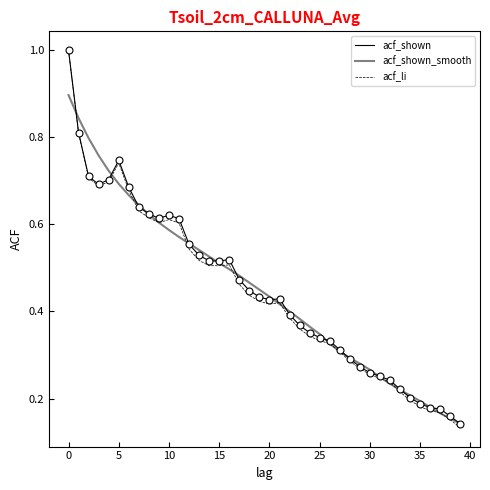

What are all the series names shown in the legend?

acf_shown, acf_shown_smooth, acf_li